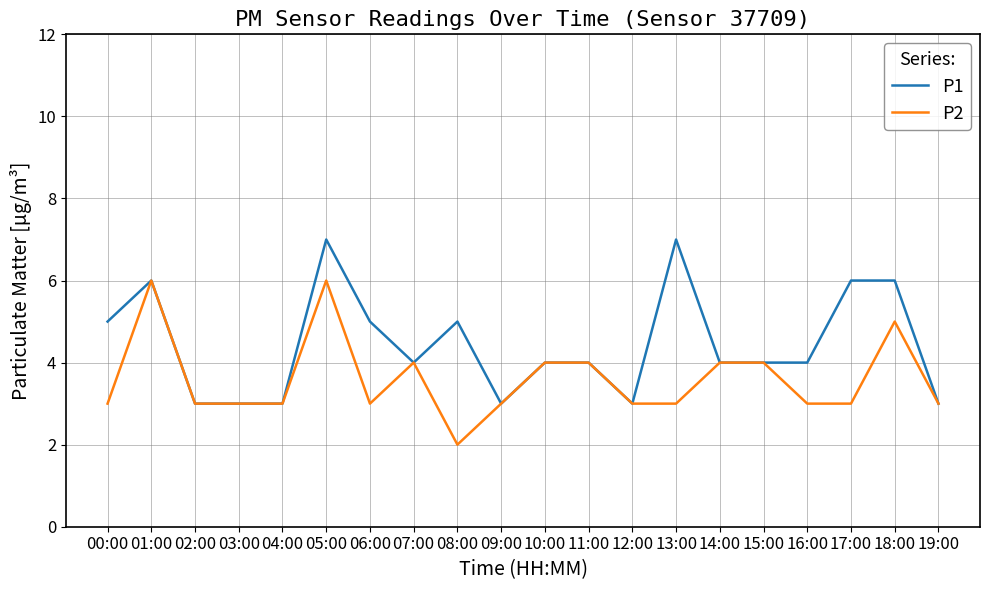

Between 04:00 and 18:00, which series saw the biggest shift?

P1